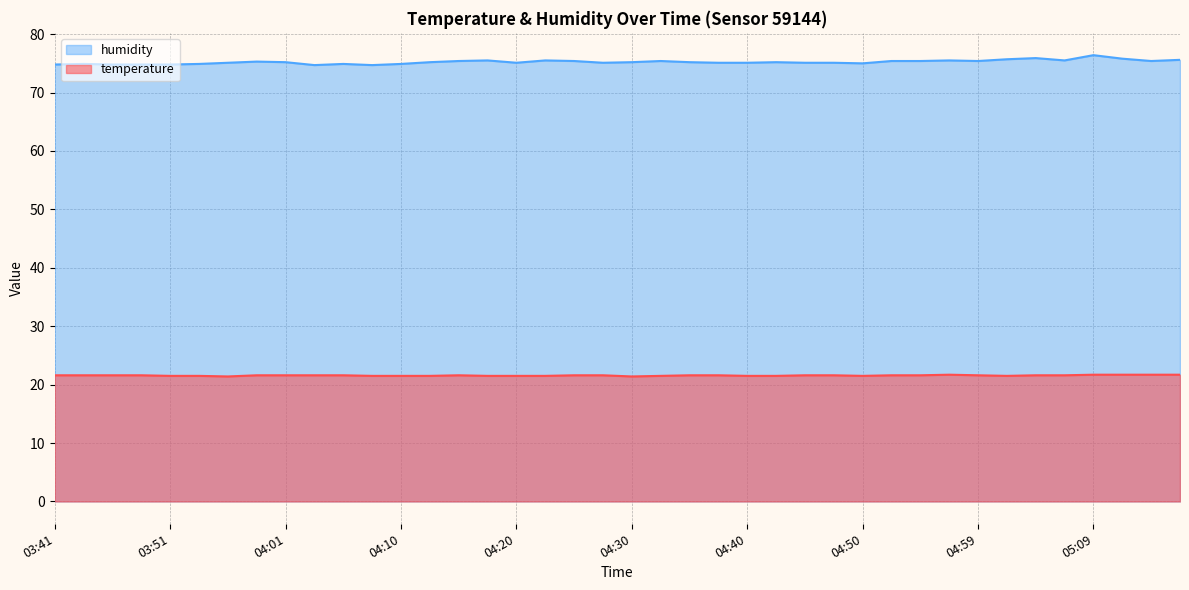

At how many categories does at least one series exceed 65?

40